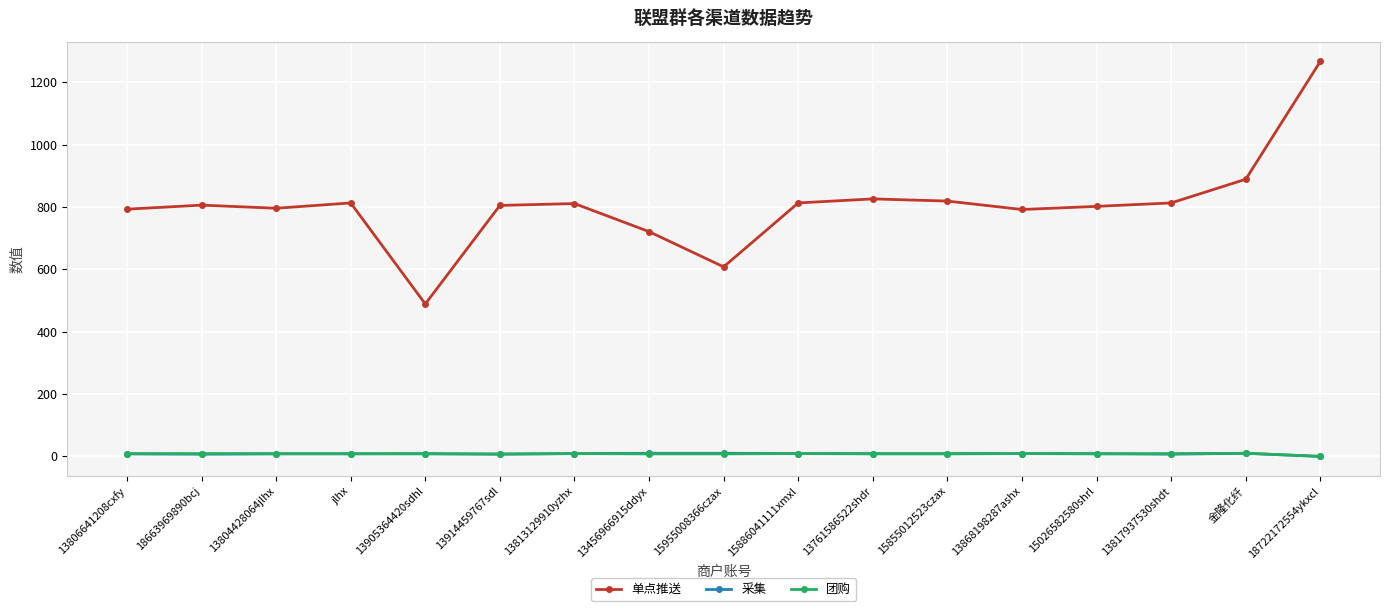

True or false: 团购 and 单点推送 intersect in this chart.

False